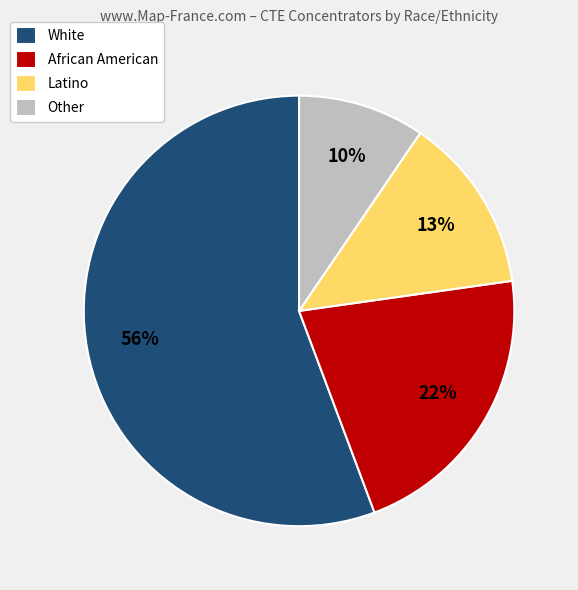

The White slice represents 56% of the pie. True or false?

True